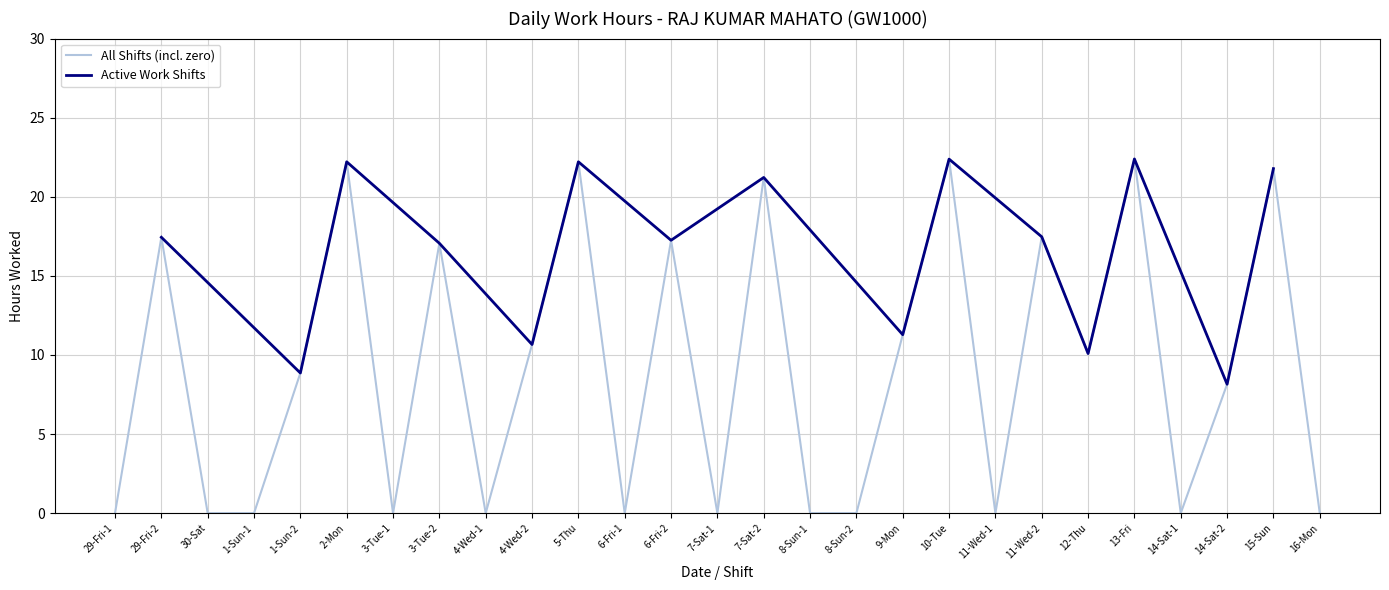

What is the sum of the values at 2-Mon and 5-Thu?

44.4